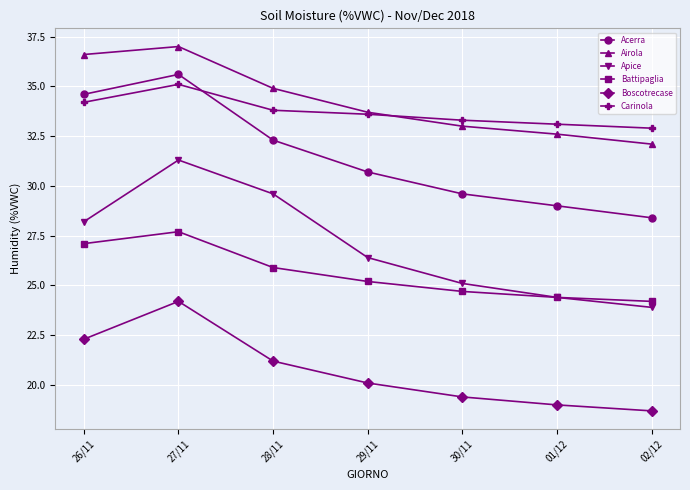

At 30/11, list the series in order from largest to smallest.

Carinola, Airola, Acerra, Apice, Battipaglia, Boscotrecase